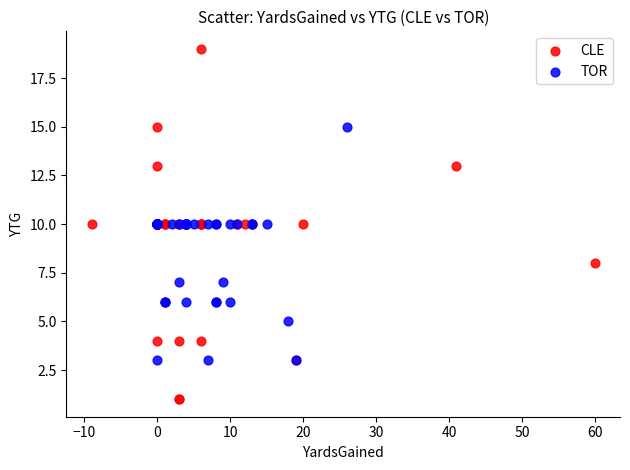

Which series has the widest spread of Y values?

CLE